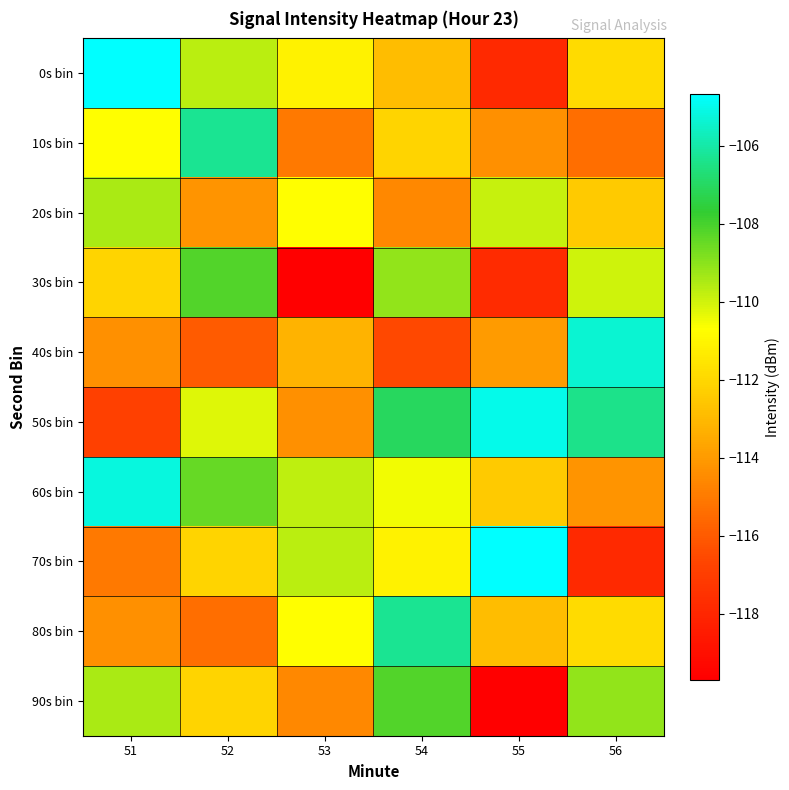

What is the minimum value shown in the chart?

-119.7